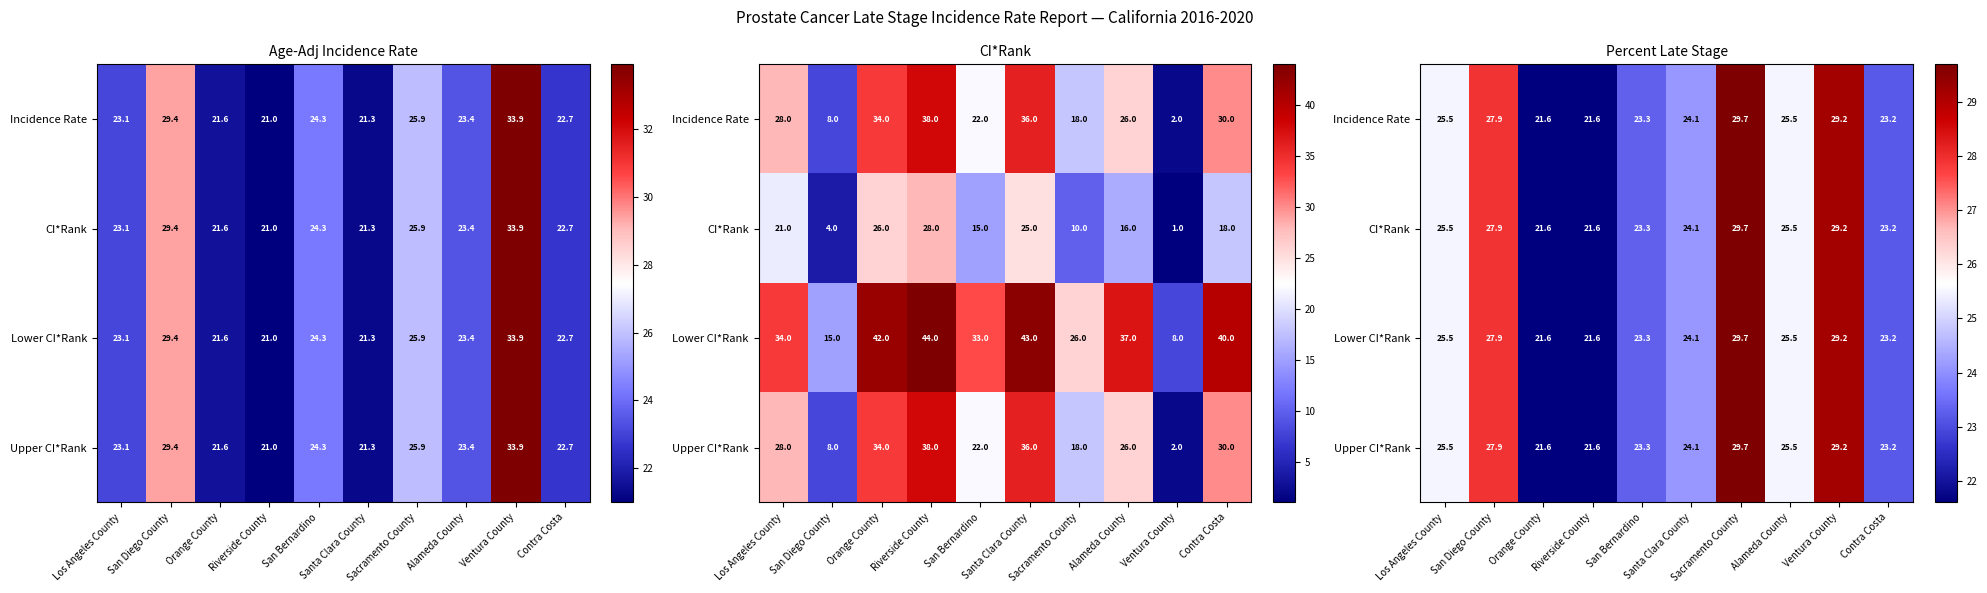

At which label does Lower CI*Rank reach its minimum?

Orange County